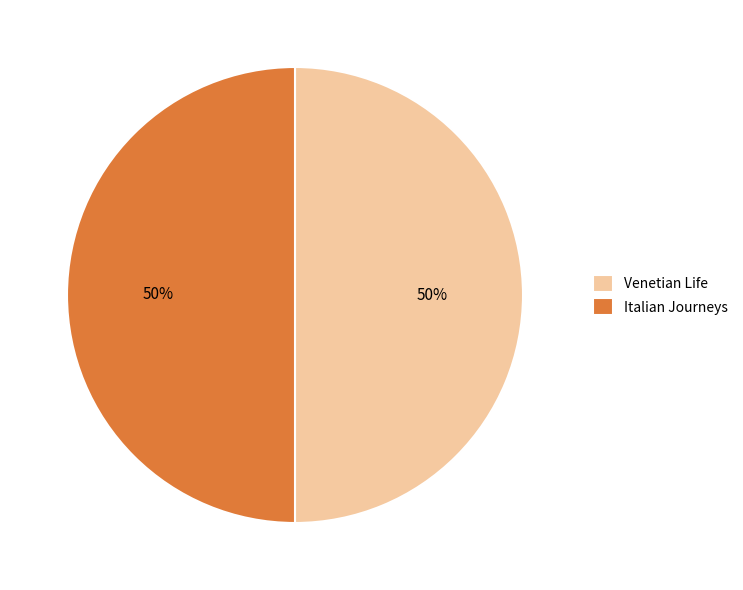

What percentage is the Italian Journeys slice, to the nearest percent?

50%